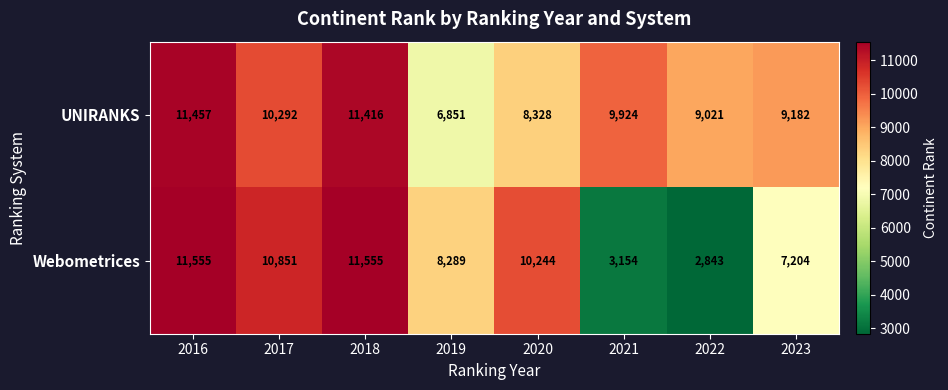

Is it true that Webometrices equals 5551 at 2021?

False